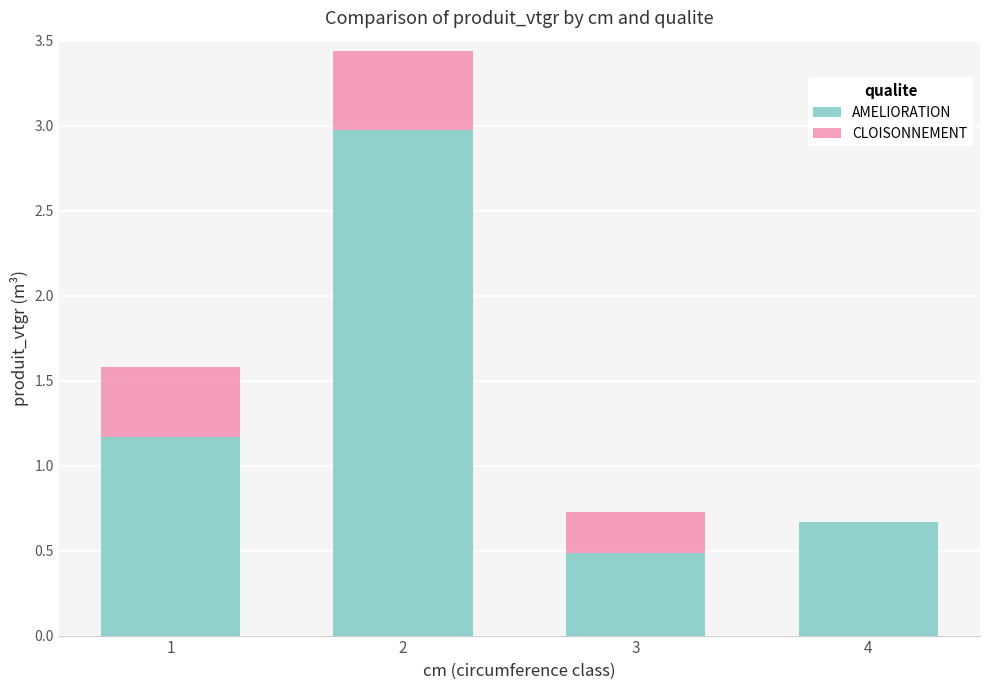

What is the sum of the AMELIORATION values at 3 and 1?

1.7